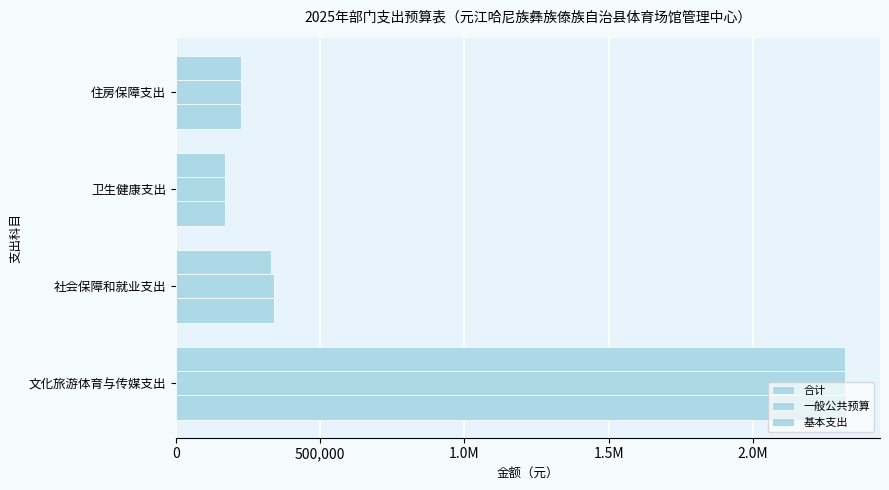

Rank the series by their maximum value, from highest to lowest.

合计, 一般公共预算, 基本支出